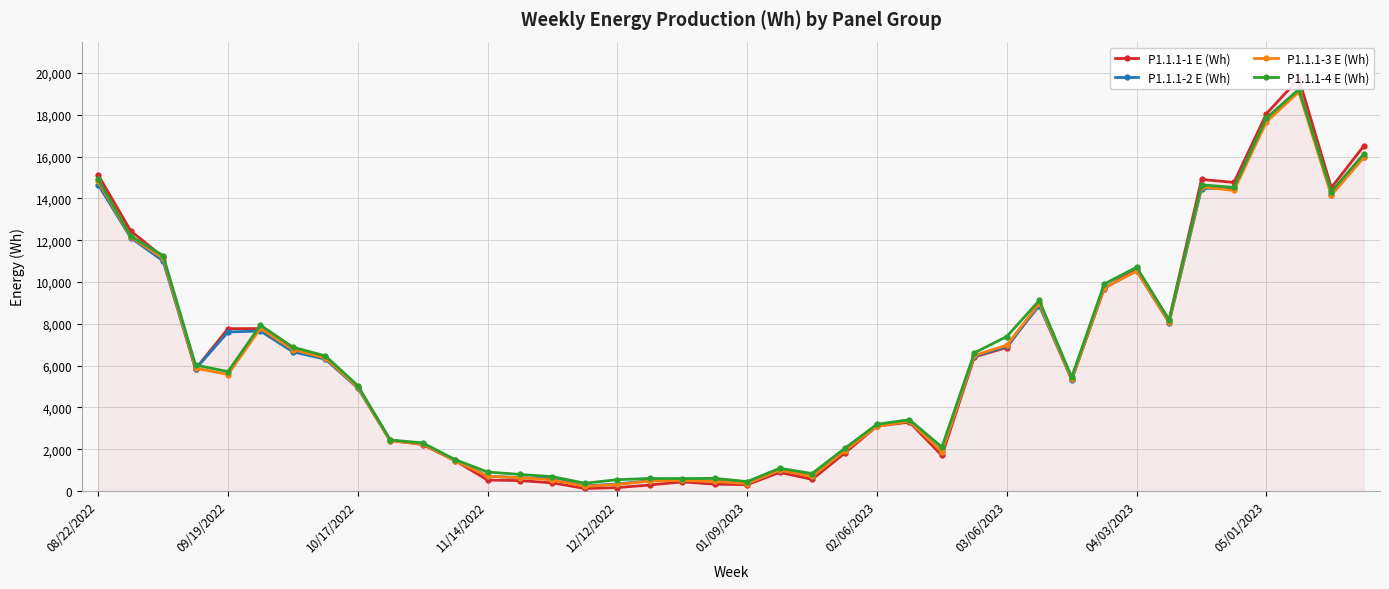

What are all the series names shown in the legend?

P1.1.1-1 E (Wh), P1.1.1-2 E (Wh), P1.1.1-3 E (Wh), P1.1.1-4 E (Wh)